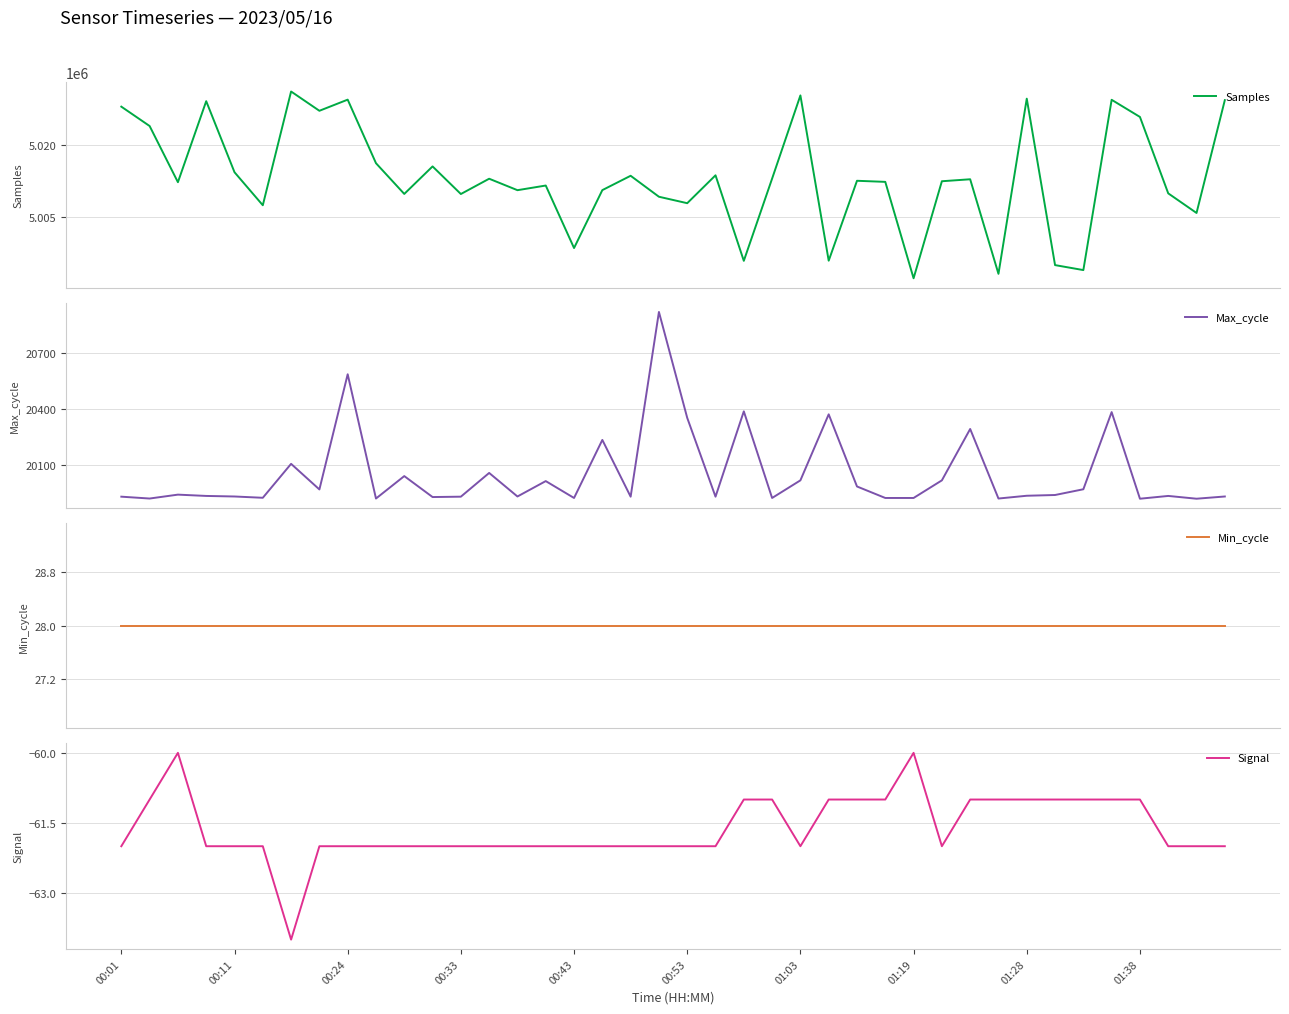

True or false: Samples and Max_cycle intersect in this chart.

False